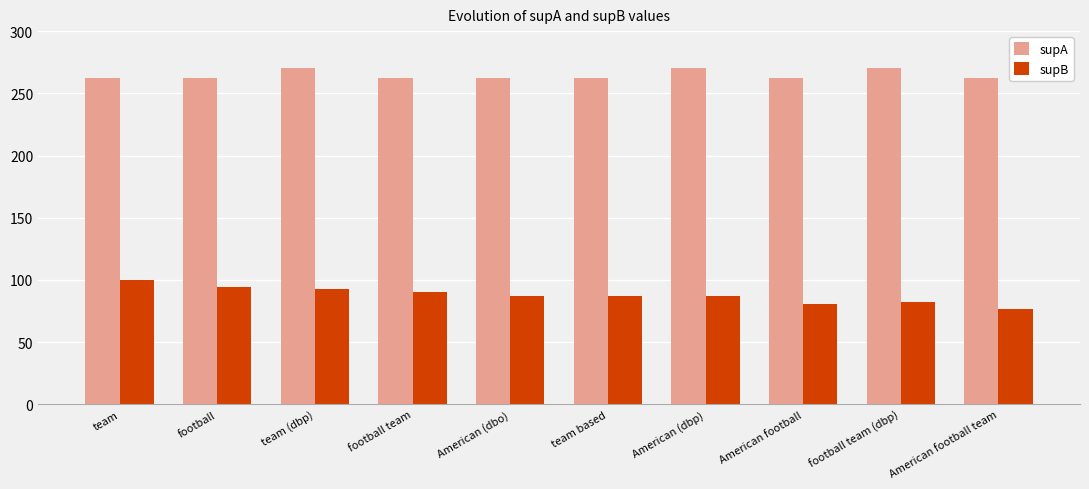

What is the smallest value displayed?

77